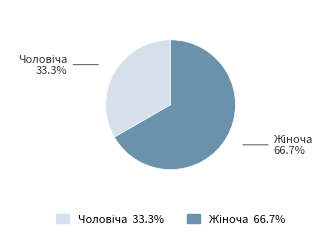

Does any single category account for the majority?

Yes